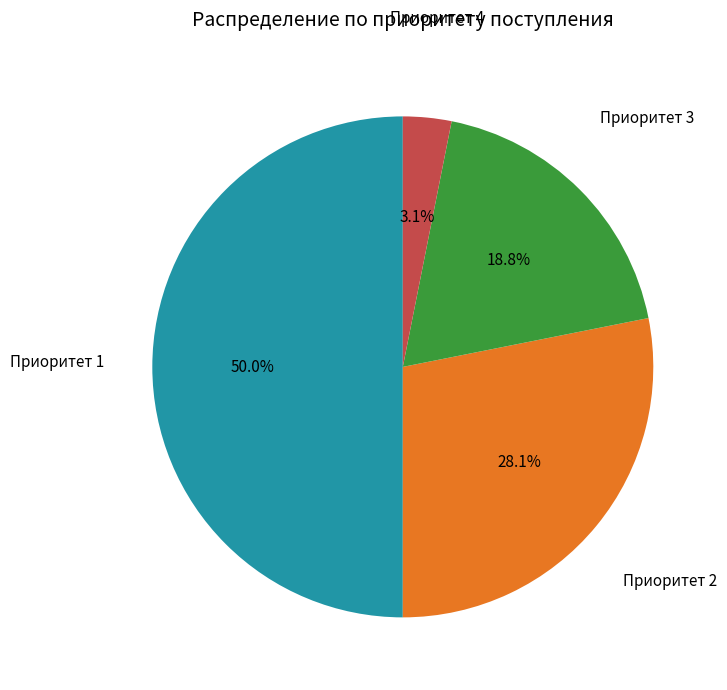

Approximately how many times larger is the value at Приоритет 2 compared to Приоритет 3?

1.5